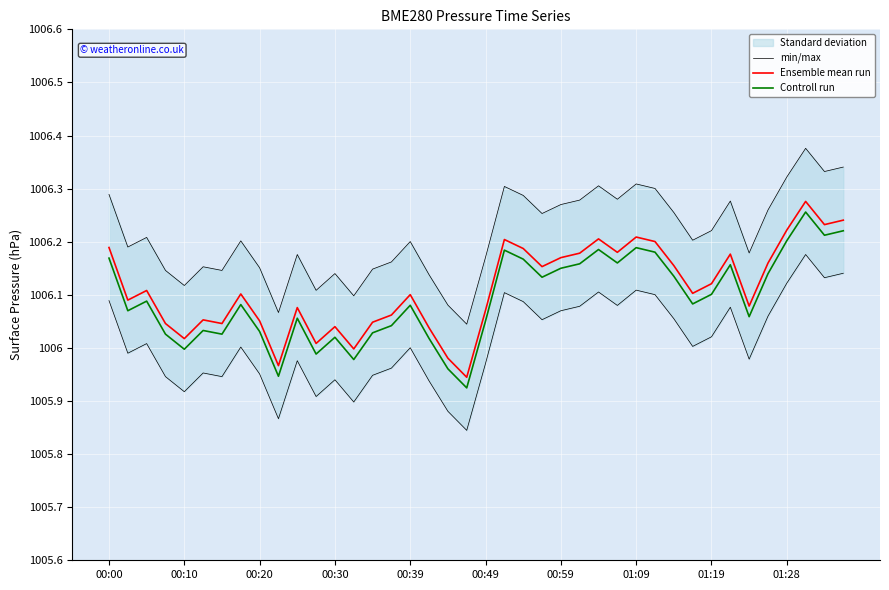

What is the sum of all min/max values?

4024048.7